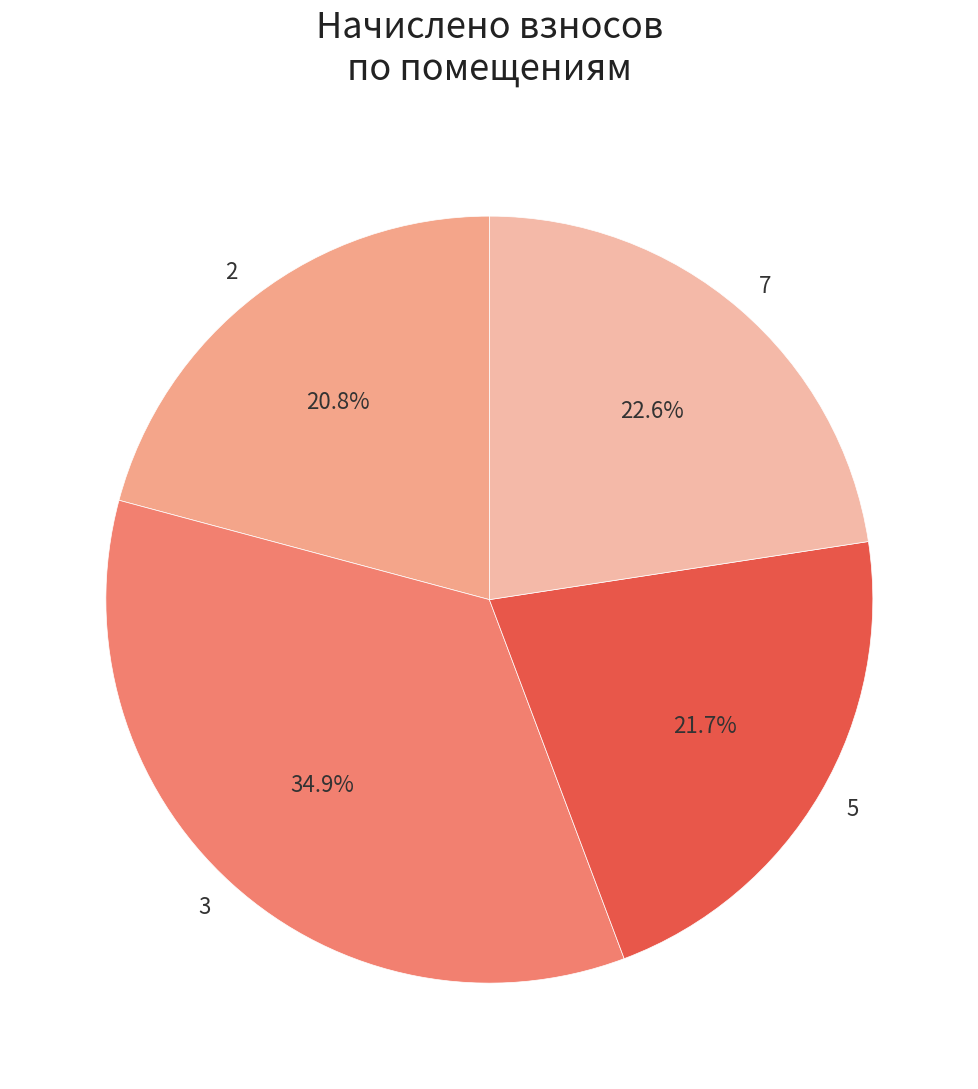

Rank the categories by value from highest to lowest.

3, 7, 5, 2